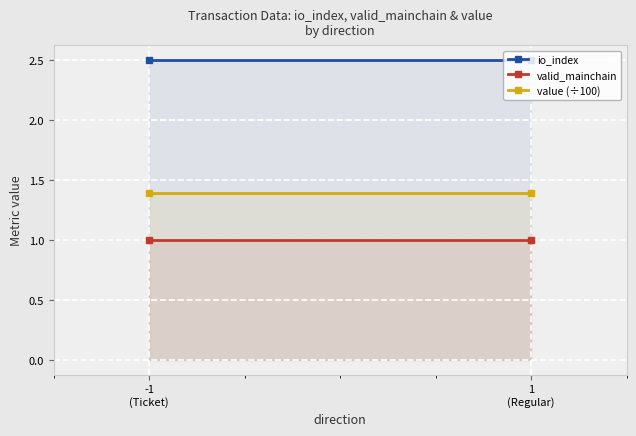

Read the io_index value at 1
(Regular).

2.5